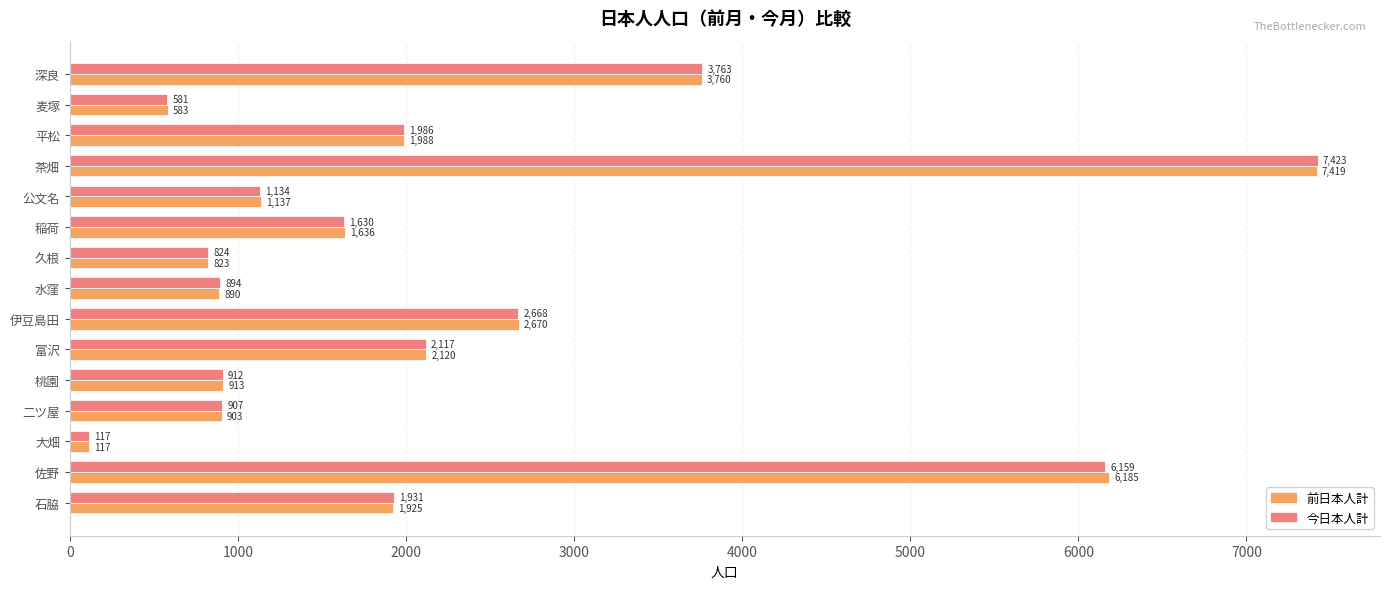

What is the difference between the highest and lowest values at 二ツ屋?

4